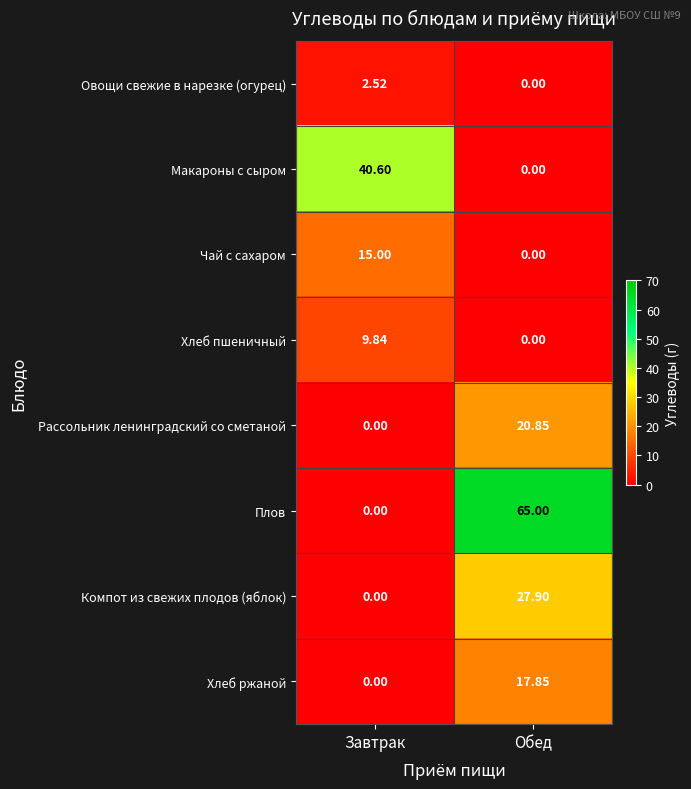

Rank the series by their maximum value, from lowest to highest.

Овощи свежие в нарезке (огурец), Хлеб пшеничный, Чай с сахаром, Хлеб ржаной, Рассольник ленинградский со сметаной, Компот из свежих плодов (яблок), Макароны с сыром, Плов